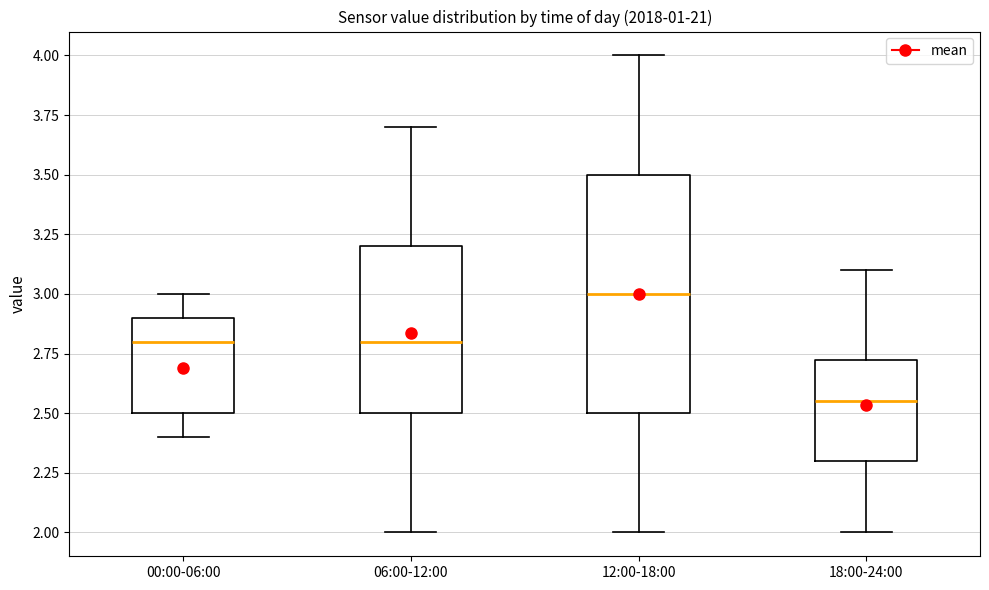

Where is the lower edge of the box for 06:00-12:00 on the y-axis? The values are not printed on the chart, so give them approximately, as read against the axis.

2.50